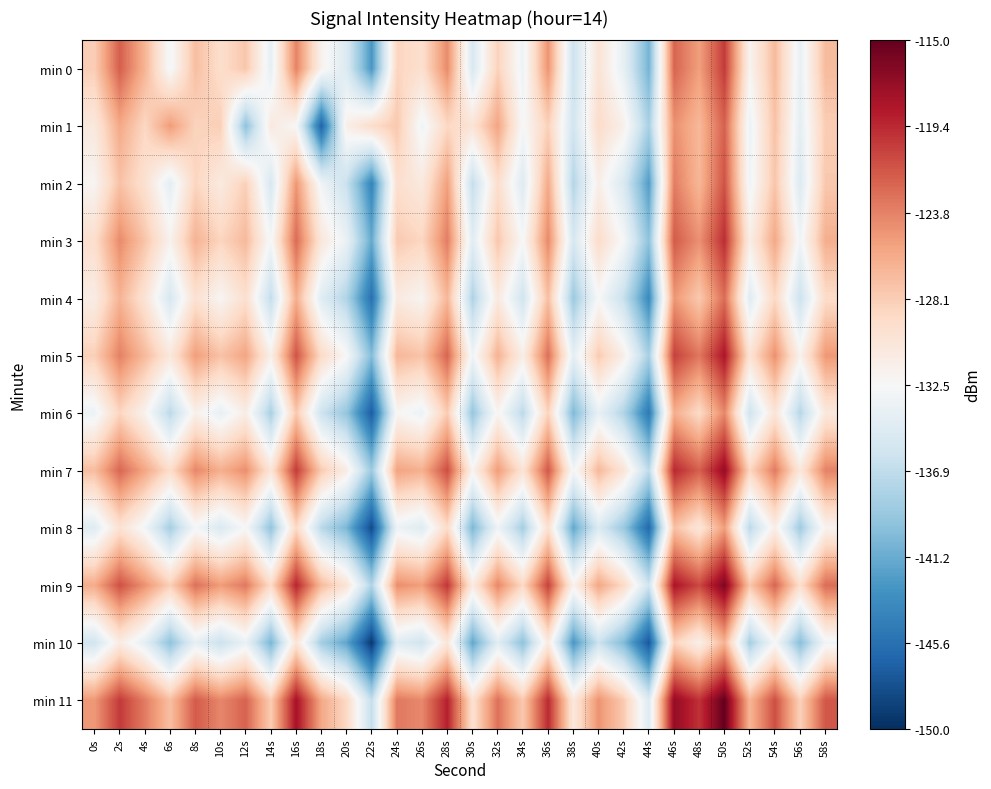

Rank the series by their maximum value, from highest to lowest.

min 11, min 9, min 7, min 5, min 3, min 0, min 2, min 1, min 4, min 6, min 8, min 10